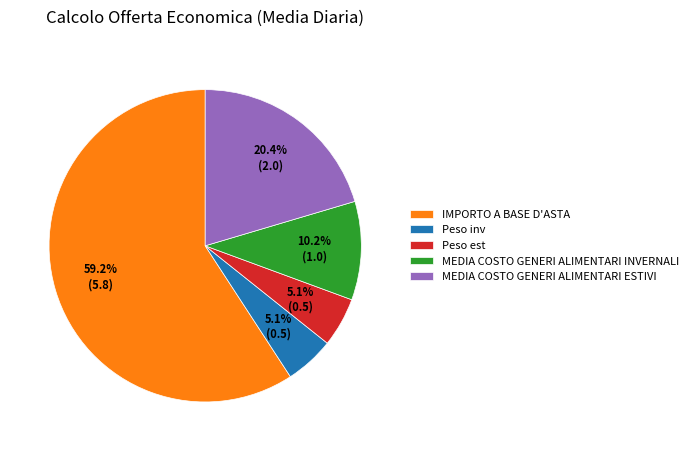

Does any single category account for the majority?

Yes